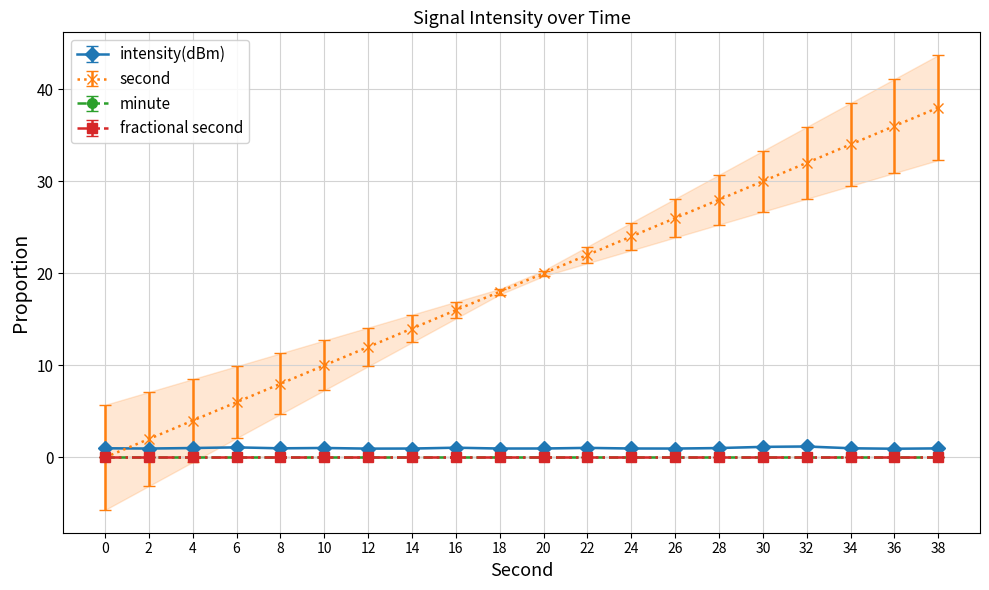

How many intersections are there between second and intensity(dBm)?

1